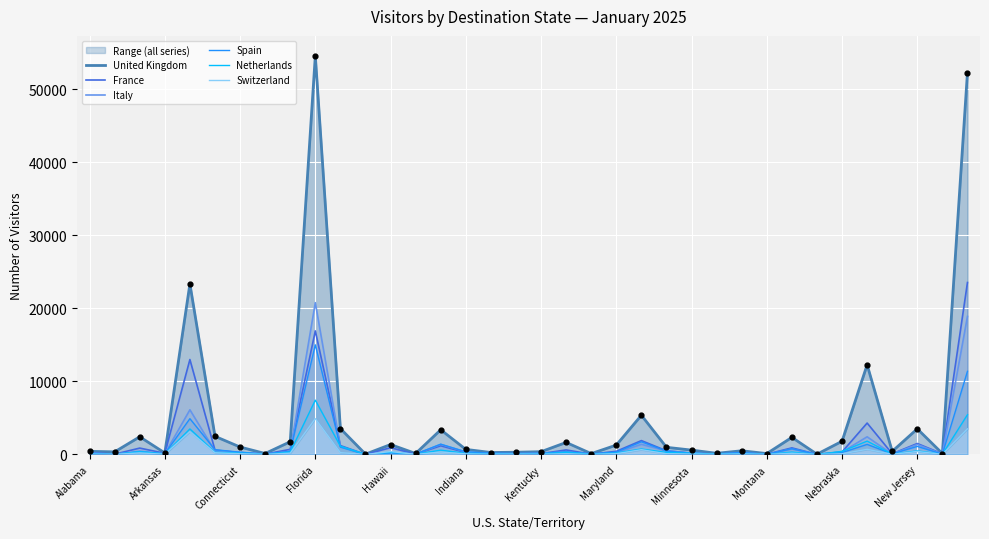

At how many categories does at least one series exceed 39200?

2